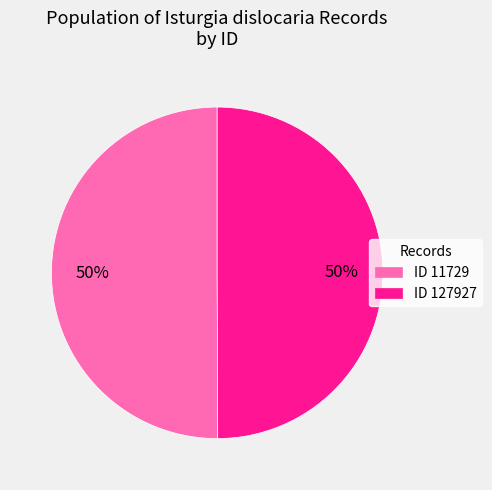

How many segments does this pie chart have?

2